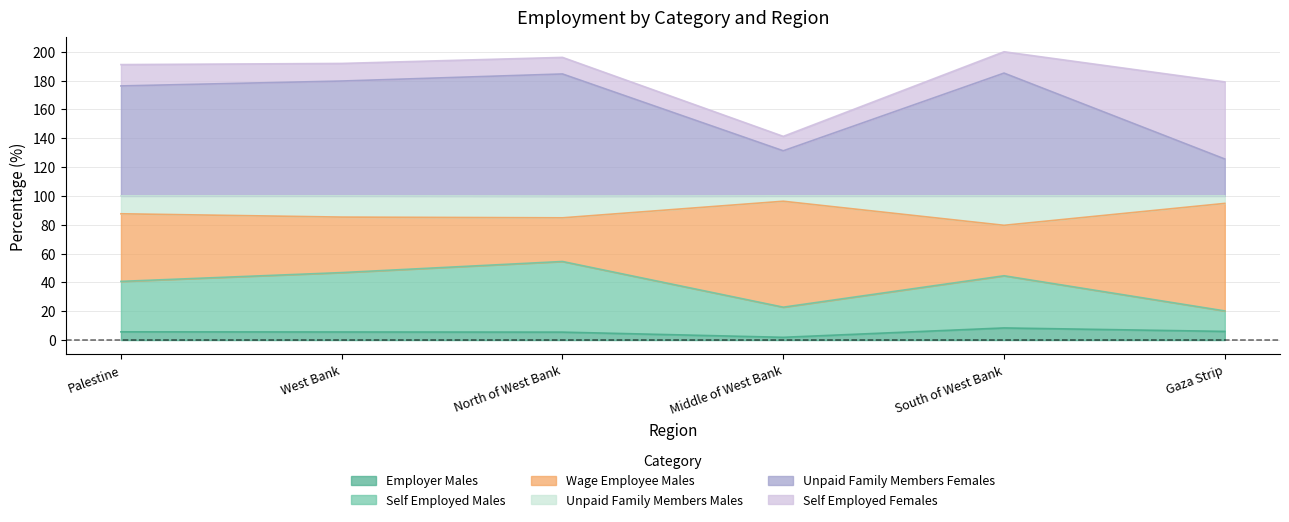

True or false: Self Employed Males and Employer Males intersect in this chart.

False